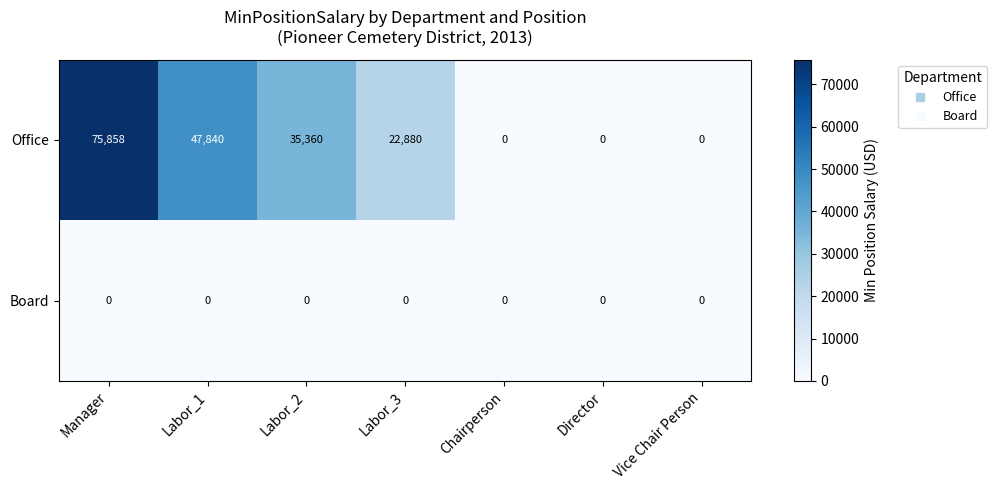

Is the value of Office at Labor_2 greater than the value of Board at Chairperson?

Yes